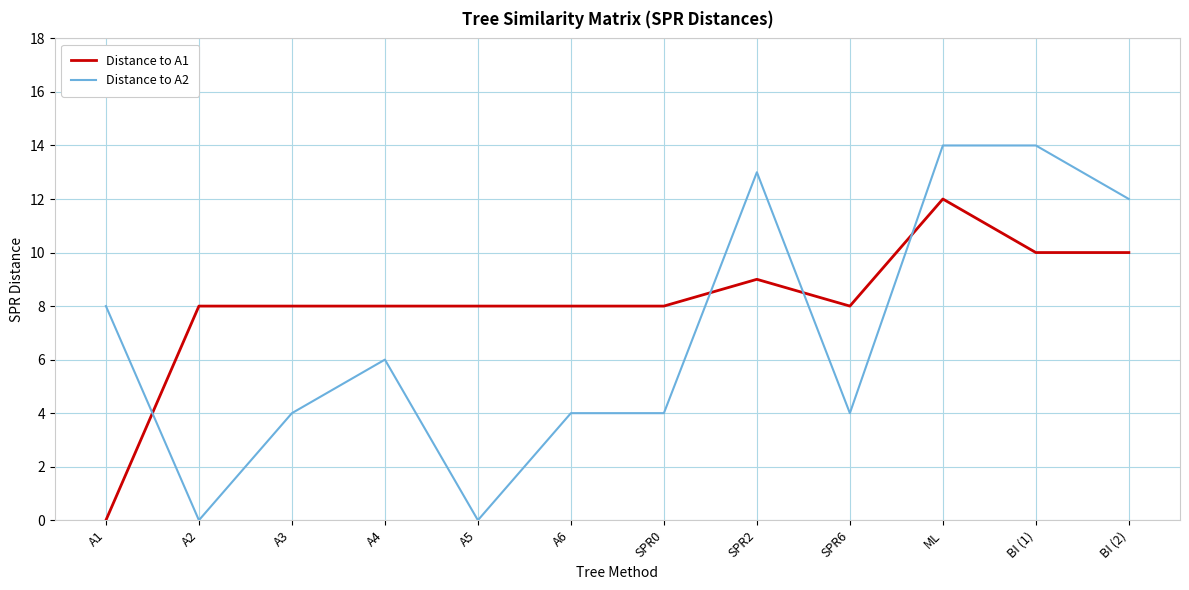

Does the chart display data point markers on the line(s)?

No